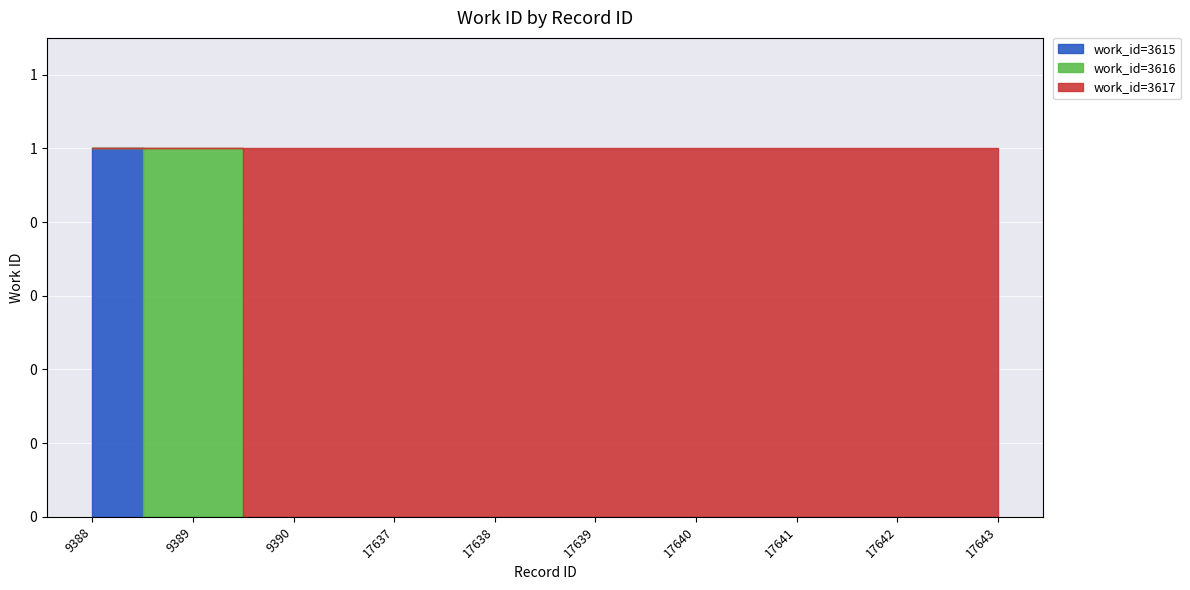

Which label corresponds to the smallest value in the chart?

9388